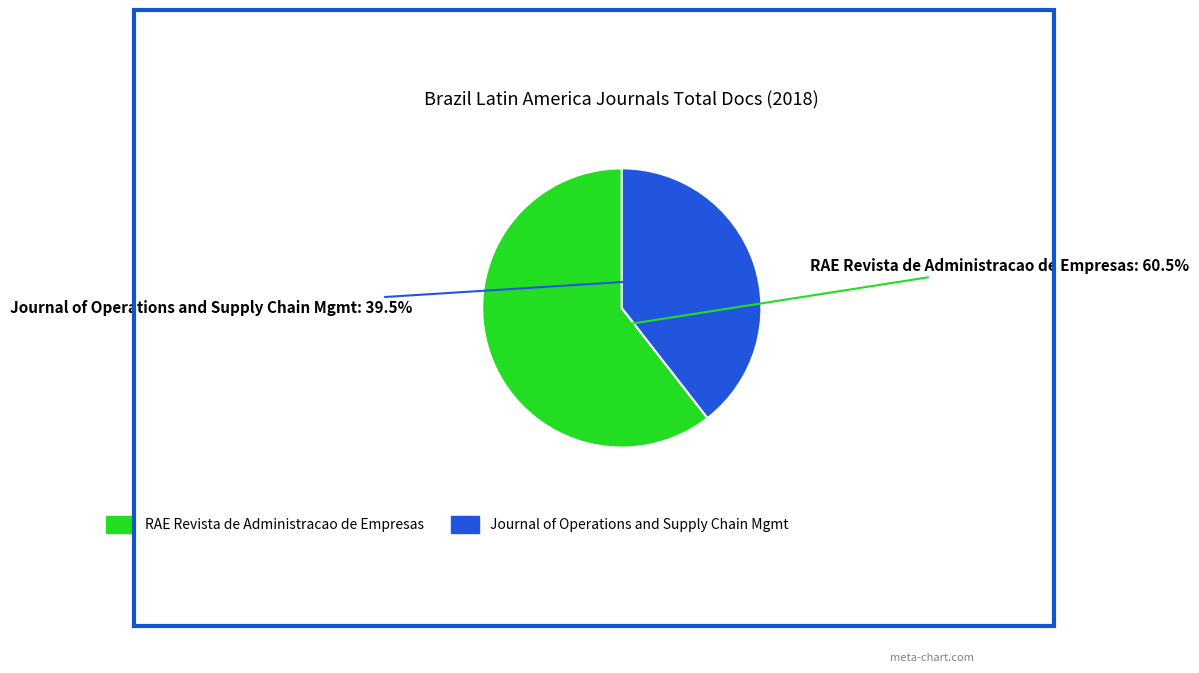

Is there any slice that represents more than half of the pie?

Yes